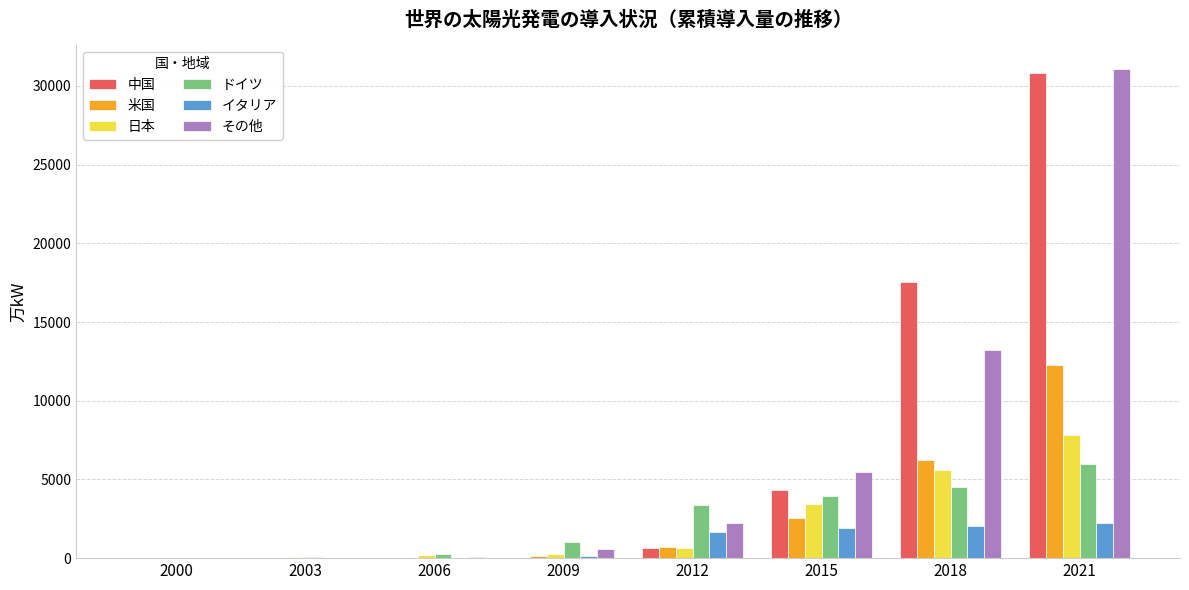

What is the total value across all series at 2015?

21619.6